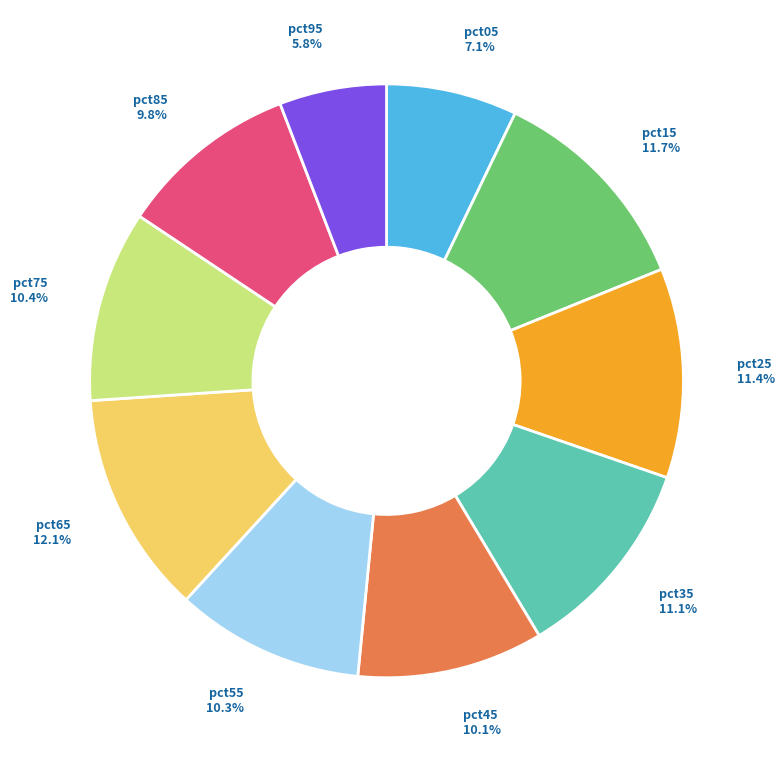

To the nearest percent, what is the average slice percentage?

10%